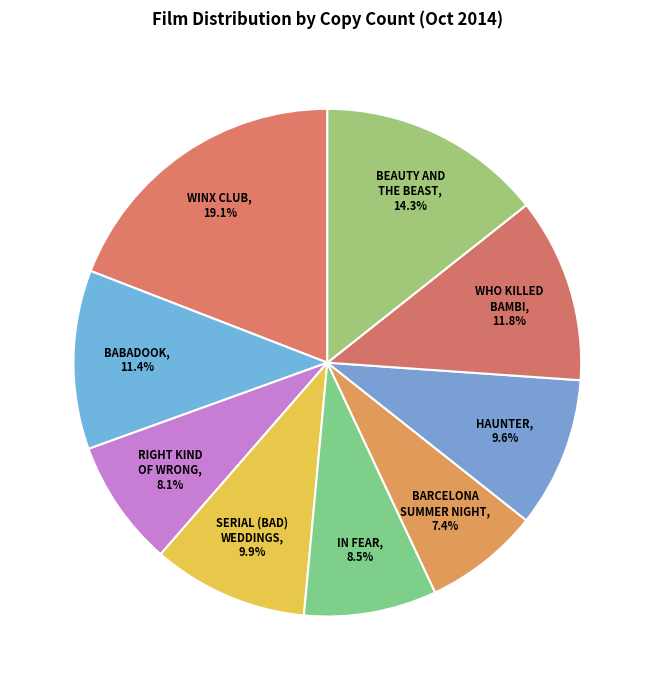

Is it true that BARCELONA SUMMER NIGHT is 7% of the pie?

True